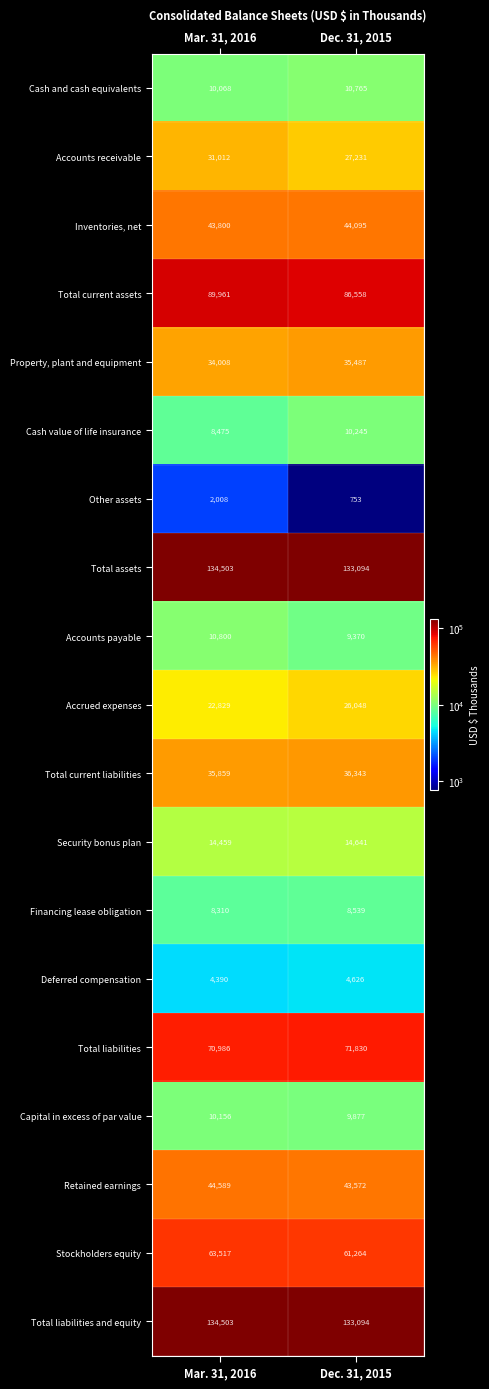

List the labels in order of Retained earnings value, smallest first.

Dec. 31, 2015, Mar. 31, 2016